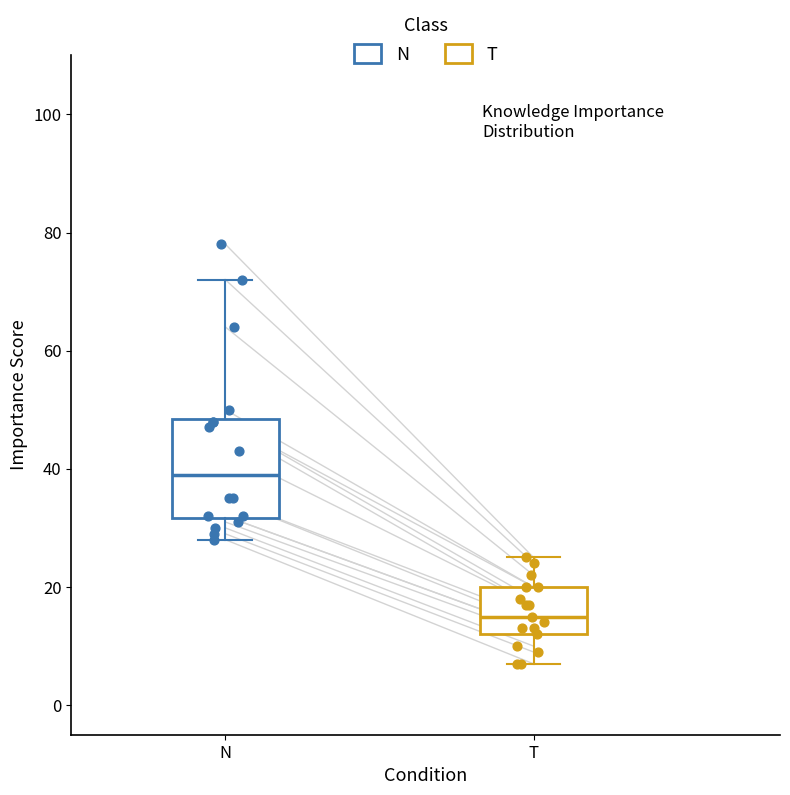

Reading left to right, transcribe this box plot: for each box, give where its median line is, the range the box spans, and where its two whiskers end, as read against the y-axis. The values are not printed on the chart, so give them approximately, as read against the axis.

N: median 40, box 32 to 48, whiskers 28 to 72
T: median 16, box 12 to 20, whiskers 8 to 26